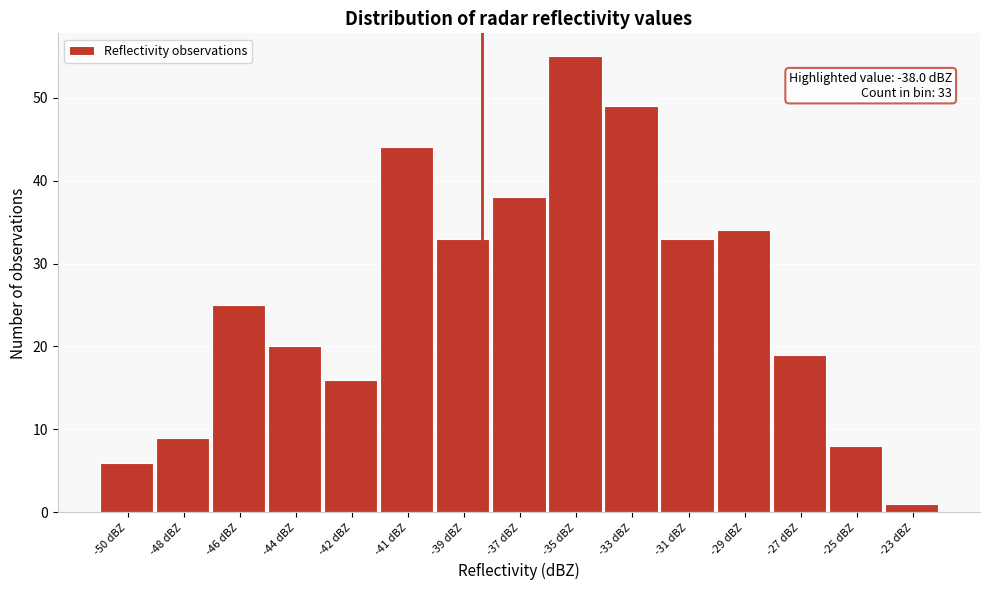

Reading left to right, what are all the values shown in this chart?

-50 dBZ=6	-48 dBZ=9	-46 dBZ=25	-44 dBZ=20	-42 dBZ=16	-41 dBZ=44	-39 dBZ=33	-37 dBZ=38	-35 dBZ=55	-33 dBZ=49	-31 dBZ=33	-29 dBZ=34	-27 dBZ=19	-25 dBZ=8	-23 dBZ=1